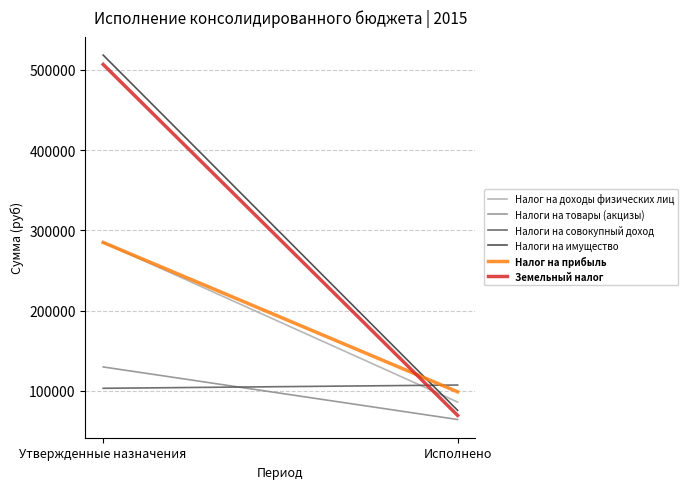

What is the label of the 2nd point from the right?

Утвержденные назначения